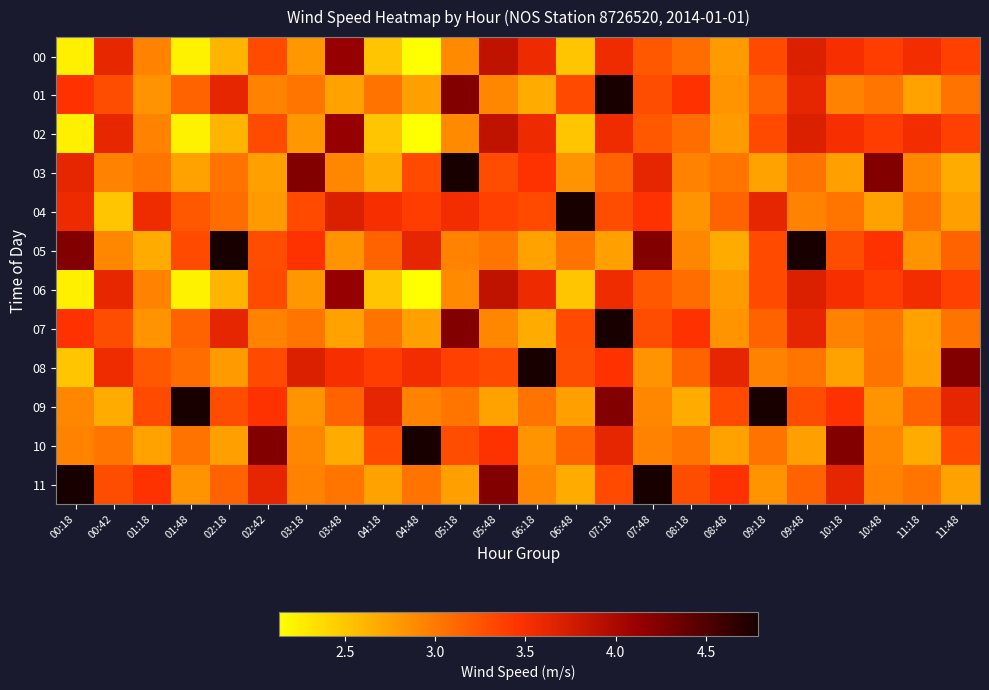

Reading left to right, list all the values displayed in this chart.

00: 00:18=2.2	00:42=3.6	01:18=2.9	01:48=2.2	02:18=2.6	02:42=3.3	03:18=2.8	03:48=4.1	04:18=2.5	04:48=2.1	05:18=2.9	05:48=3.9	06:18=3.6	06:48=2.5	07:18=3.6	07:48=3.2	08:18=3.1	08:48=2.8	09:18=3.3	09:48=3.7	10:18=3.5	10:48=3.4	11:18=3.5	11:48=3.4
01: 00:18=3.5	00:42=3.3	01:18=2.8	01:48=3.1	02:18=3.6	02:42=2.9	03:18=3.0	03:48=2.7	04:18=3.0	04:48=2.8	05:18=4.2	05:48=2.9	06:18=2.7	06:48=3.3	07:18=4.8	07:48=3.3	08:18=3.5	08:48=2.8	09:18=3.1	09:48=3.6	10:18=2.9	10:48=3.0	11:18=2.7	11:48=3.0
02: 00:18=2.2	00:42=3.6	01:18=2.9	01:48=2.2	02:18=2.6	02:42=3.3	03:18=2.8	03:48=4.1	04:18=2.5	04:48=2.1	05:18=2.9	05:48=3.9	06:18=3.6	06:48=2.5	07:18=3.6	07:48=3.2	08:18=3.1	08:48=2.8	09:18=3.3	09:48=3.7	10:18=3.5	10:48=3.4	11:18=3.5	11:48=3.4
03: 00:18=3.6	00:42=2.9	01:18=3.0	01:48=2.7	02:18=3.0	02:42=2.8	03:18=4.2	03:48=2.9	04:18=2.7	04:48=3.3	05:18=4.8	05:48=3.3	06:18=3.5	06:48=2.8	07:18=3.1	07:48=3.6	08:18=2.9	08:48=3.0	09:18=2.7	09:48=3.0	10:18=2.8	10:48=4.2	11:18=2.9	11:48=2.7
04: 00:18=3.6	00:42=2.5	01:18=3.6	01:48=3.2	02:18=3.1	02:42=2.8	03:18=3.3	03:48=3.7	04:18=3.5	04:48=3.4	05:18=3.5	05:48=3.4	06:18=3.3	06:48=4.8	07:18=3.3	07:48=3.5	08:18=2.8	08:48=3.1	09:18=3.6	09:48=2.9	10:18=3.0	10:48=2.7	11:18=3.0	11:48=2.8
05: 00:18=4.2	00:42=2.9	01:18=2.7	01:48=3.3	02:18=4.8	02:42=3.3	03:18=3.5	03:48=2.8	04:18=3.1	04:48=3.6	05:18=2.9	05:48=3.0	06:18=2.7	06:48=3.0	07:18=2.8	07:48=4.2	08:18=2.9	08:48=2.7	09:18=3.3	09:48=4.8	10:18=3.3	10:48=3.5	11:18=2.8	11:48=3.1
06: 00:18=2.2	00:42=3.6	01:18=2.9	01:48=2.2	02:18=2.6	02:42=3.3	03:18=2.8	03:48=4.1	04:18=2.5	04:48=2.1	05:18=2.9	05:48=3.9	06:18=3.6	06:48=2.5	07:18=3.6	07:48=3.2	08:18=3.1	08:48=2.8	09:18=3.3	09:48=3.7	10:18=3.5	10:48=3.4	11:18=3.5	11:48=3.4
07: 00:18=3.5	00:42=3.3	01:18=2.8	01:48=3.1	02:18=3.6	02:42=2.9	03:18=3.0	03:48=2.7	04:18=3.0	04:48=2.8	05:18=4.2	05:48=2.9	06:18=2.7	06:48=3.3	07:18=4.8	07:48=3.3	08:18=3.5	08:48=2.8	09:18=3.1	09:48=3.6	10:18=2.9	10:48=3.0	11:18=2.7	11:48=3.0
08: 00:18=2.5	00:42=3.6	01:18=3.2	01:48=3.1	02:18=2.8	02:42=3.3	03:18=3.7	03:48=3.5	04:18=3.4	04:48=3.5	05:18=3.4	05:48=3.3	06:18=4.8	06:48=3.3	07:18=3.5	07:48=2.8	08:18=3.1	08:48=3.6	09:18=2.9	09:48=3.0	10:18=2.7	10:48=3.0	11:18=2.8	11:48=4.2
09: 00:18=2.9	00:42=2.7	01:18=3.3	01:48=4.8	02:18=3.3	02:42=3.5	03:18=2.8	03:48=3.1	04:18=3.6	04:48=2.9	05:18=3.0	05:48=2.7	06:18=3.0	06:48=2.8	07:18=4.2	07:48=2.9	08:18=2.7	08:48=3.3	09:18=4.8	09:48=3.3	10:18=3.5	10:48=2.8	11:18=3.1	11:48=3.6
10: 00:18=2.9	00:42=3.0	01:18=2.7	01:48=3.0	02:18=2.8	02:42=4.2	03:18=2.9	03:48=2.7	04:18=3.3	04:48=4.8	05:18=3.3	05:48=3.5	06:18=2.8	06:48=3.1	07:18=3.6	07:48=2.9	08:18=3.0	08:48=2.7	09:18=3.0	09:48=2.8	10:18=4.2	10:48=2.9	11:18=2.7	11:48=3.3
11: 00:18=4.8	00:42=3.3	01:18=3.5	01:48=2.8	02:18=3.1	02:42=3.6	03:18=2.9	03:48=3.0	04:18=2.7	04:48=3.0	05:18=2.8	05:48=4.2	06:18=2.9	06:48=2.7	07:18=3.3	07:48=4.8	08:18=3.3	08:48=3.5	09:18=2.8	09:48=3.1	10:18=3.6	10:48=2.9	11:18=3.0	11:48=2.7